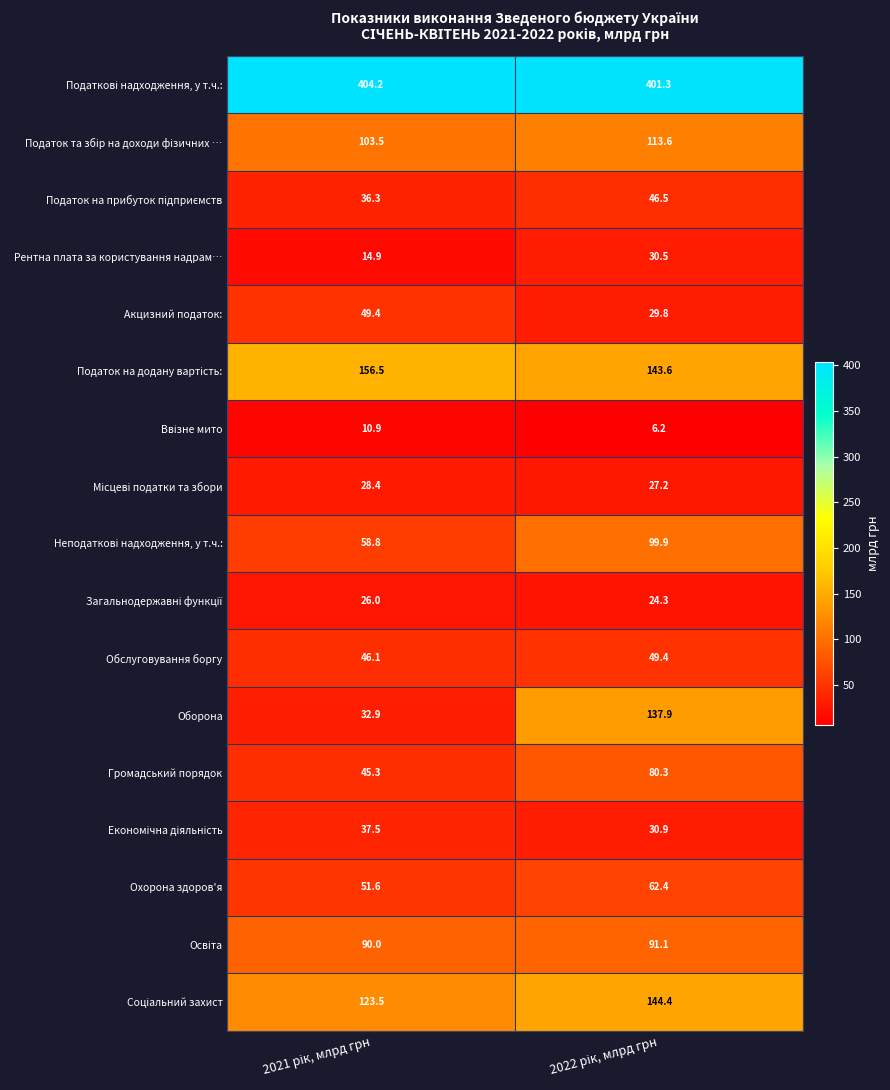

What is the maximum value for Охорона здоров'я?

62.4